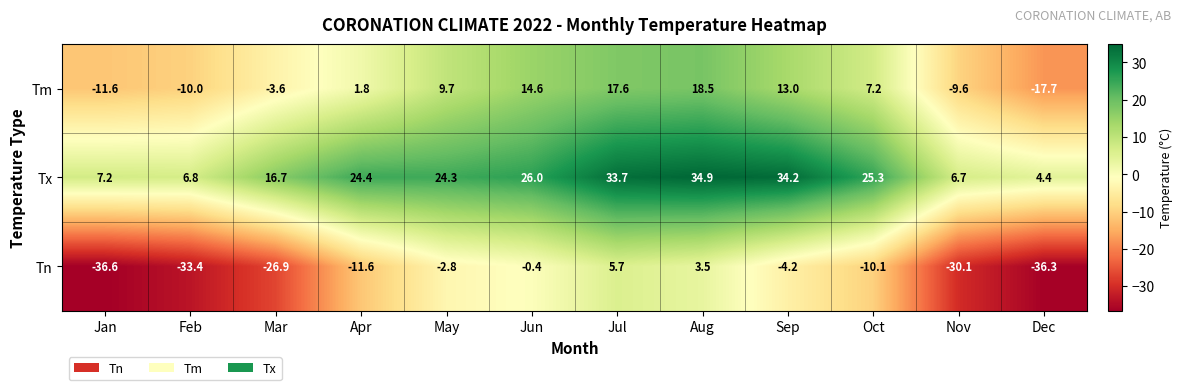

What is the difference between the Tm values at Sep and Apr?

11.2